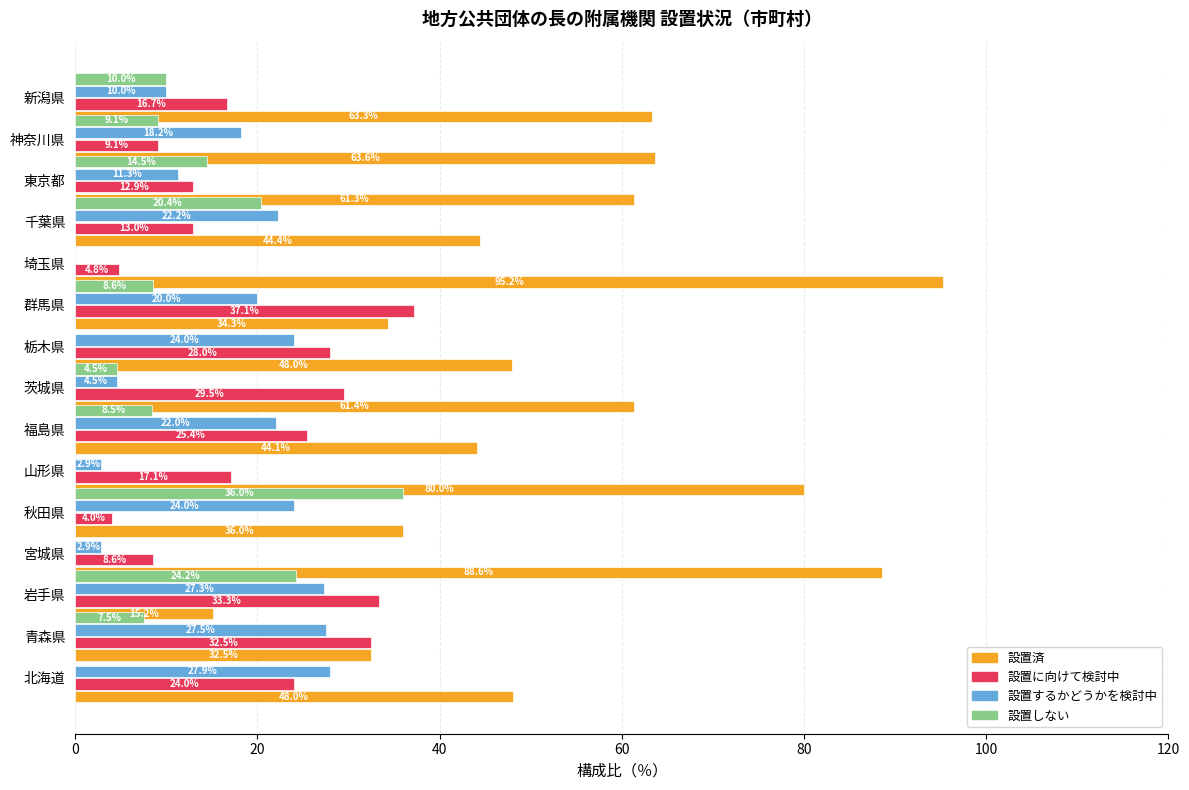

What is the minimum value for 設置済?

15.2